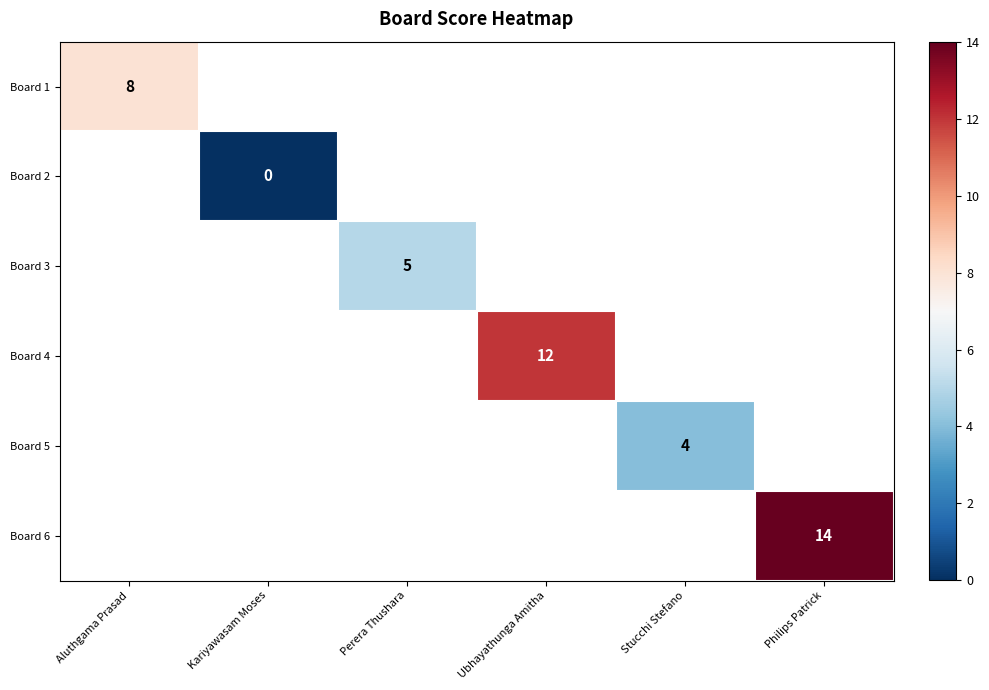

Between Stucchi Stefano and Ubhayathunga Amitha, which is larger?

Ubhayathunga Amitha